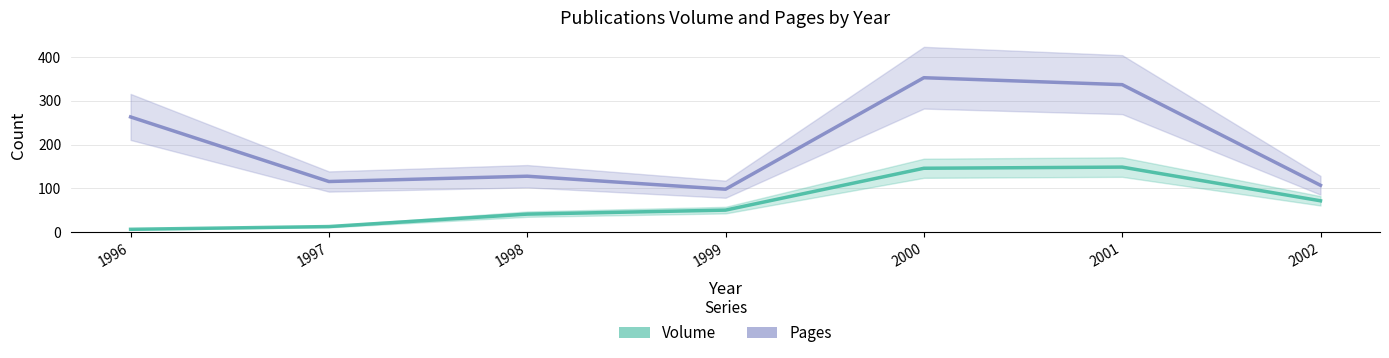

List the series in order of their peak value, highest first.

Pages, Volume